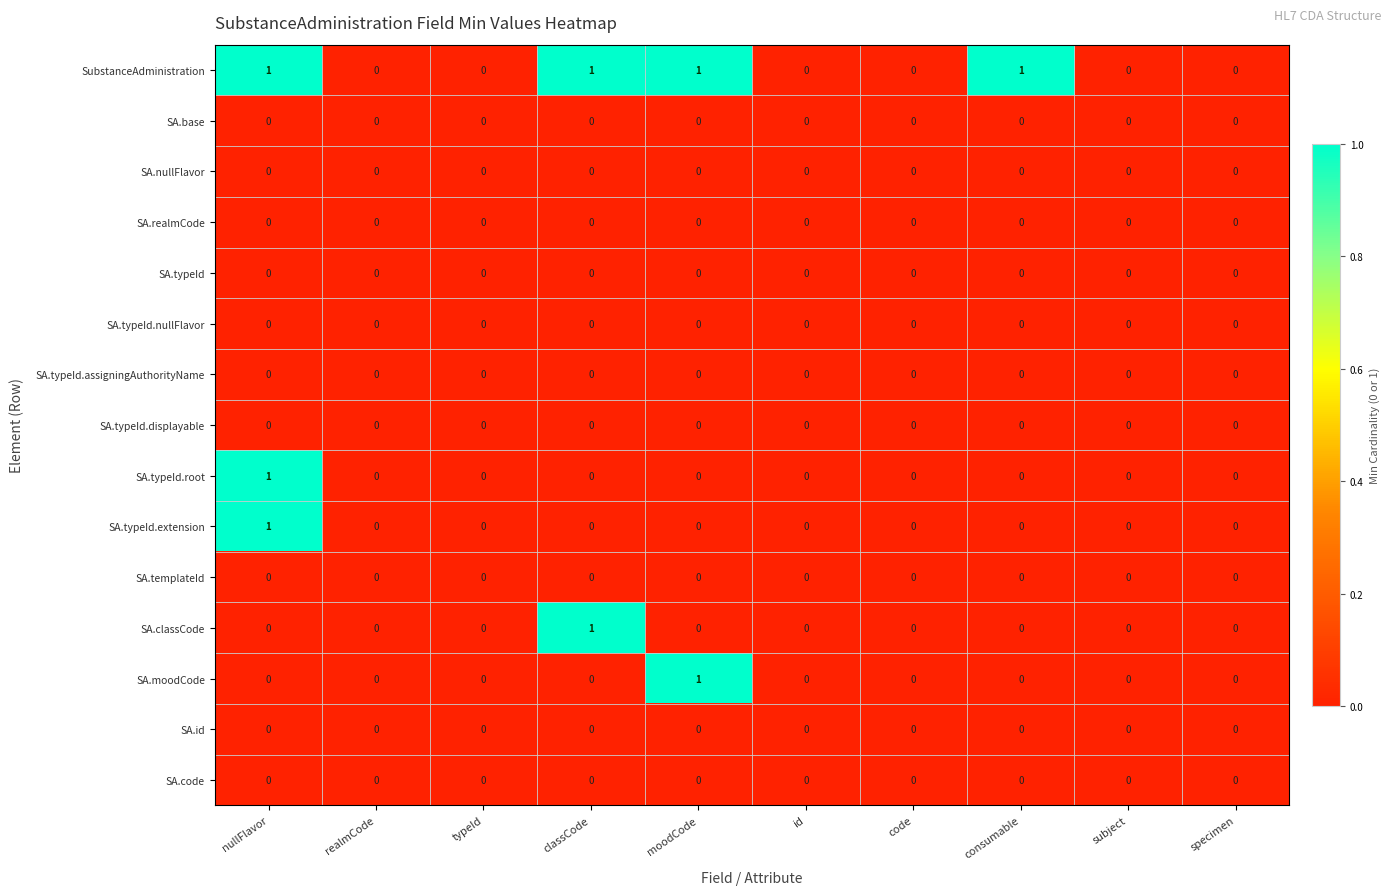

Which category has the highest value in the SA.moodCode series?

moodCode